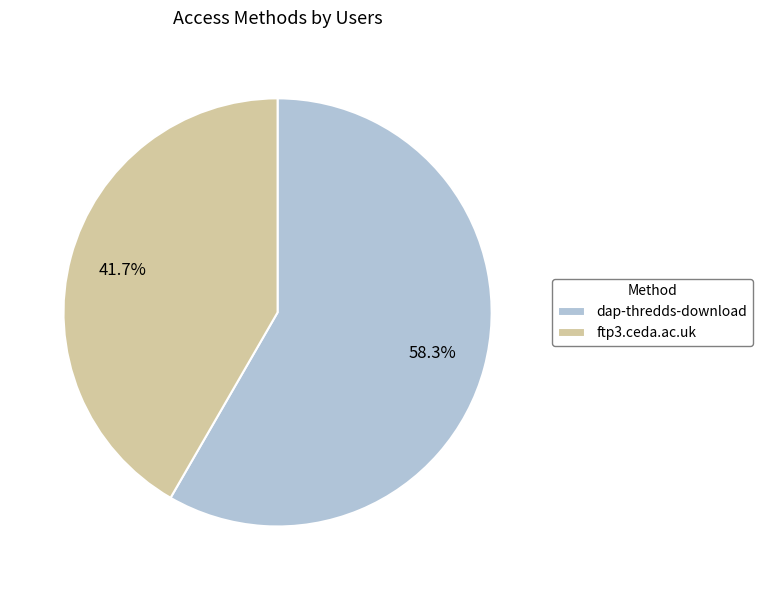

Combined, do dap-thredds-download and ftp3.ceda.ac.uk account for over 50%?

Yes